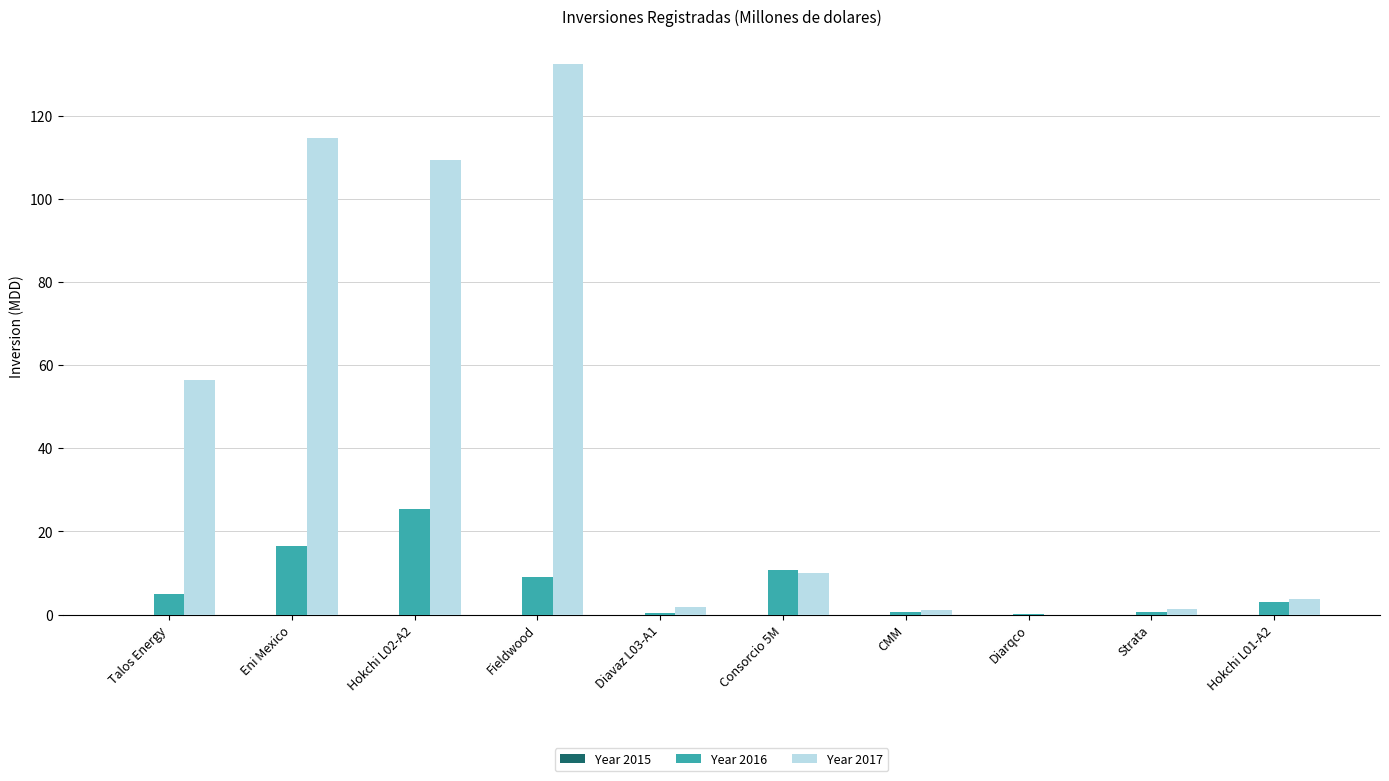

At which category does the chart reach its peak across all series?

Fieldwood